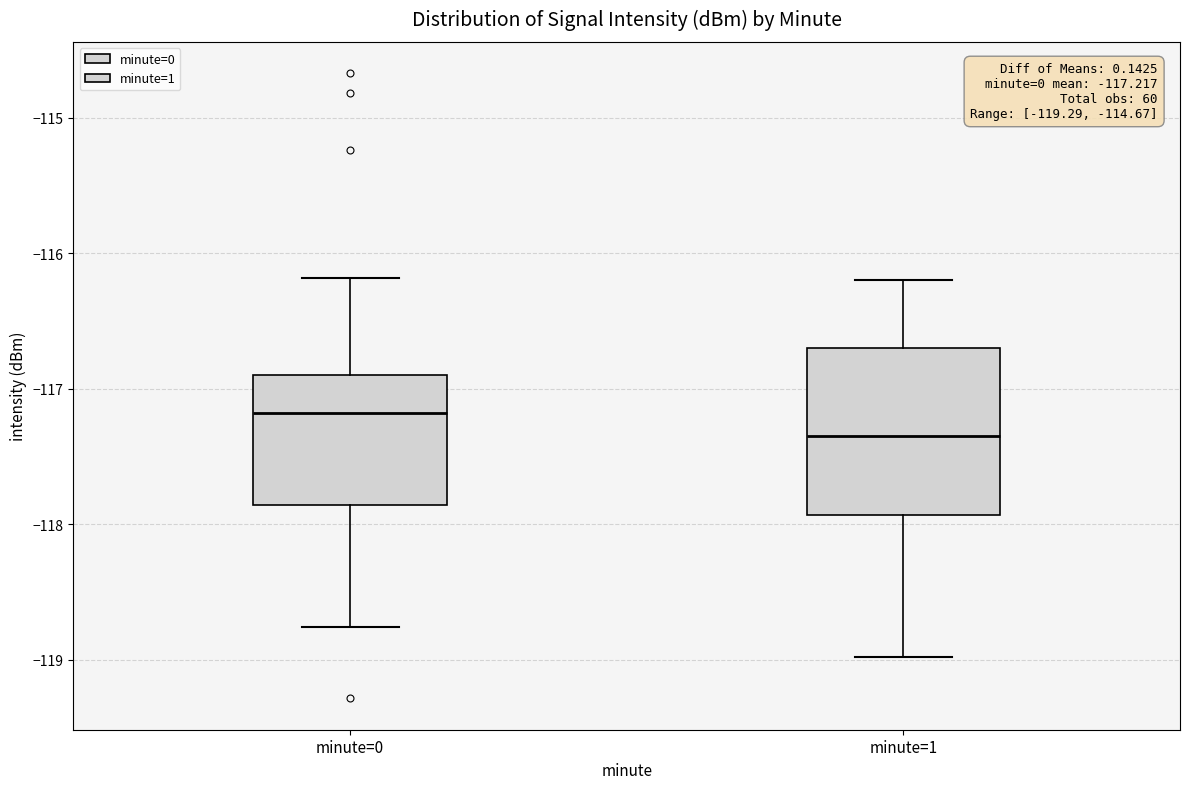

Comparing the boxes themselves (not the whiskers), which one is the tallest?

minute=1